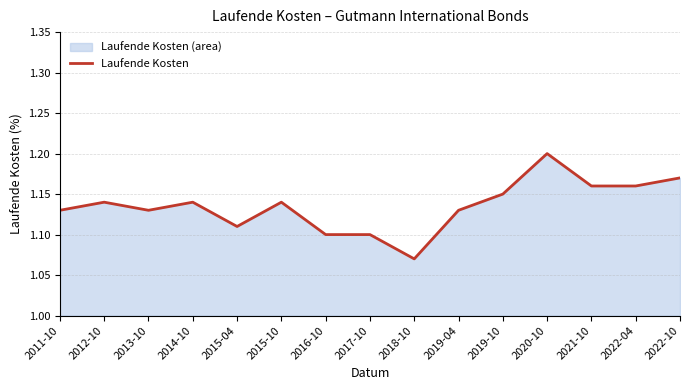

Count the number of data series in this chart.

1